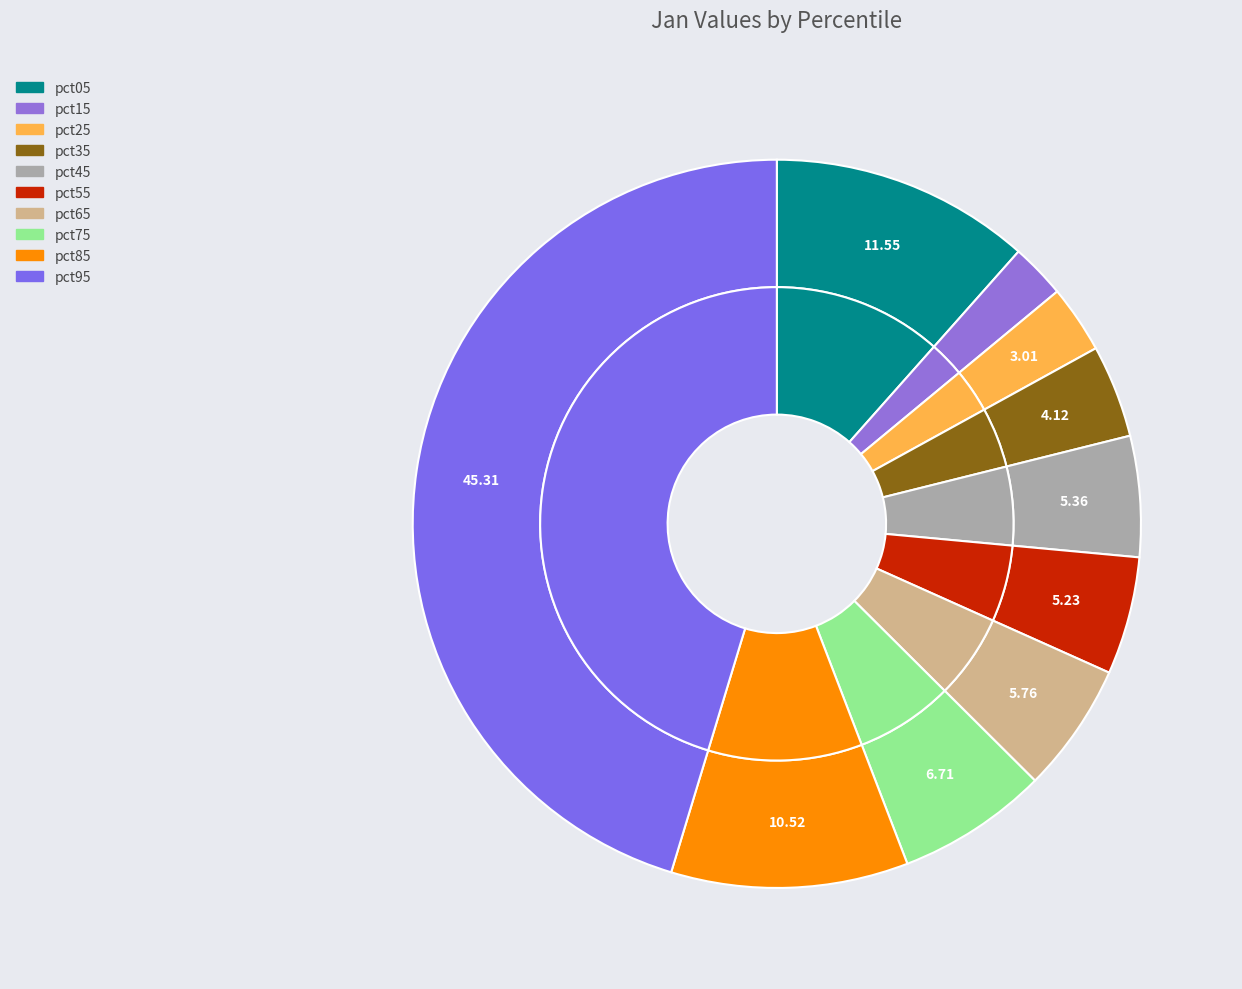

Which category has the biggest portion of the pie?

pct95